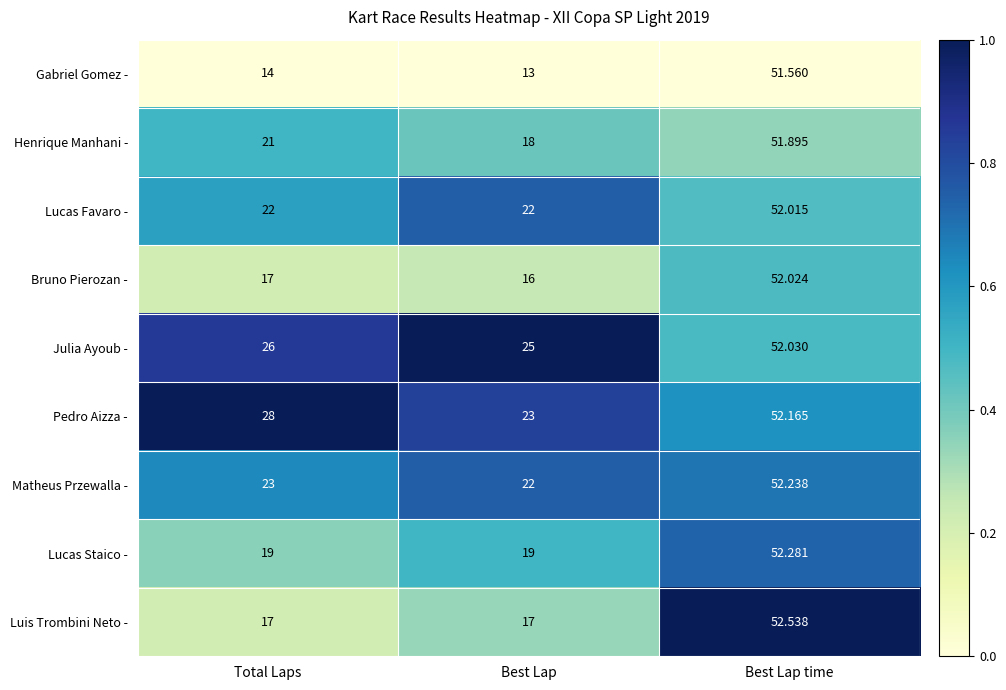

Rank the series by their maximum value, from highest to lowest.

Luis Trombini Neto -, Lucas Staico -, Matheus Przewalla -, Pedro Aizza -, Julia Ayoub -, Bruno Pierozan -, Lucas Favaro -, Henrique Manhani -, Gabriel Gomez -